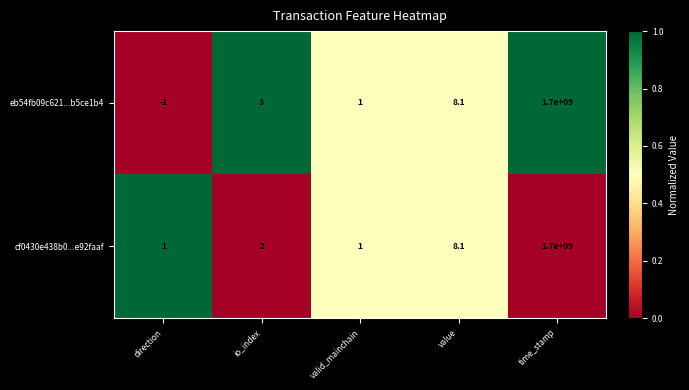

What is the sum of the eb54fb09c621...b5ce1b4 values at io_index and valid_mainchain?

4.0